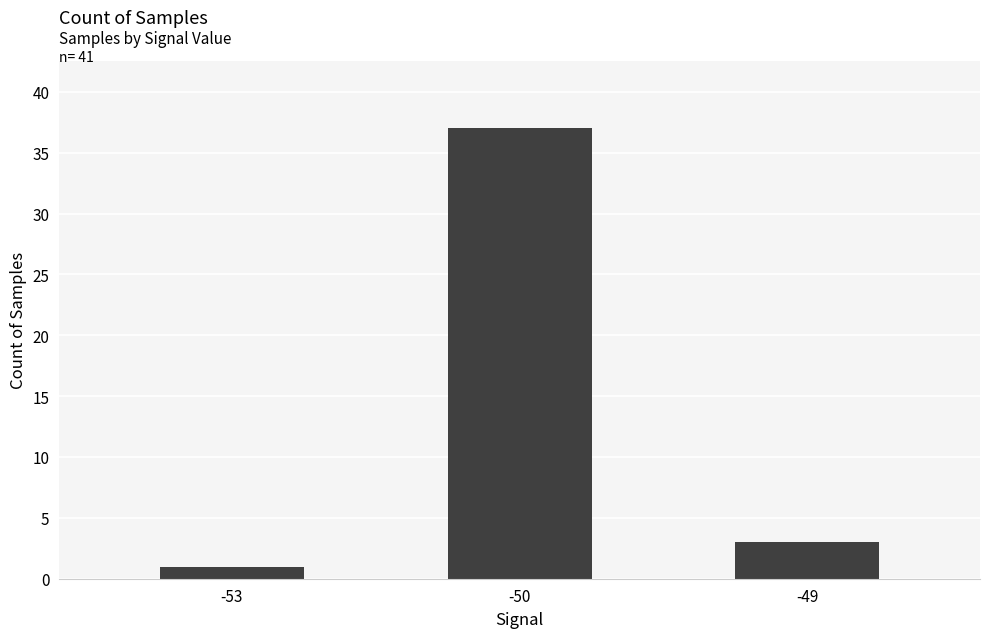

True or false: the data shows 15 at -50.

False